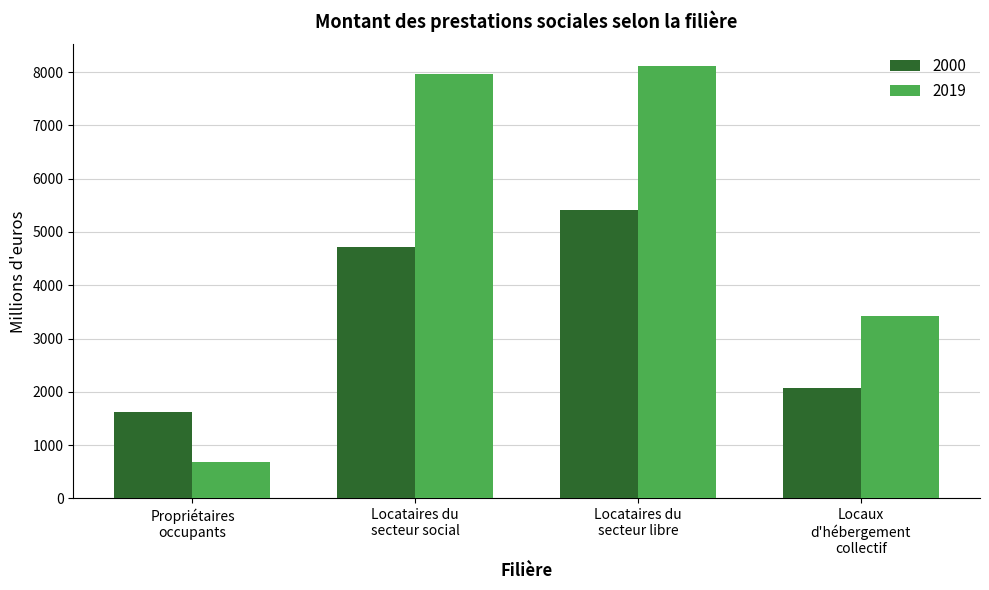

Which series has the largest range (max minus min)?

2019